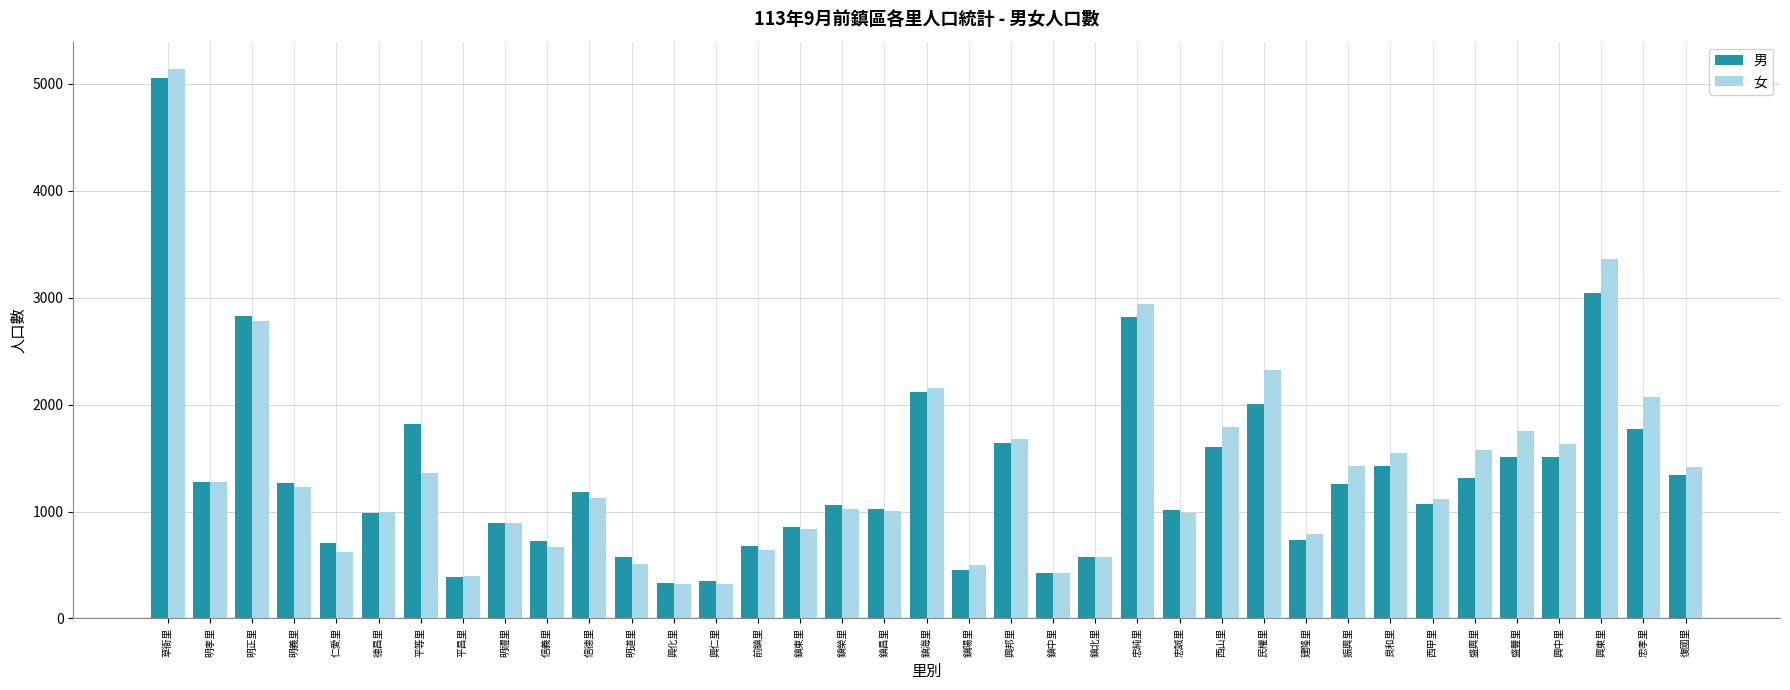

What is the label of the 36th bar from the left?

忠孝里